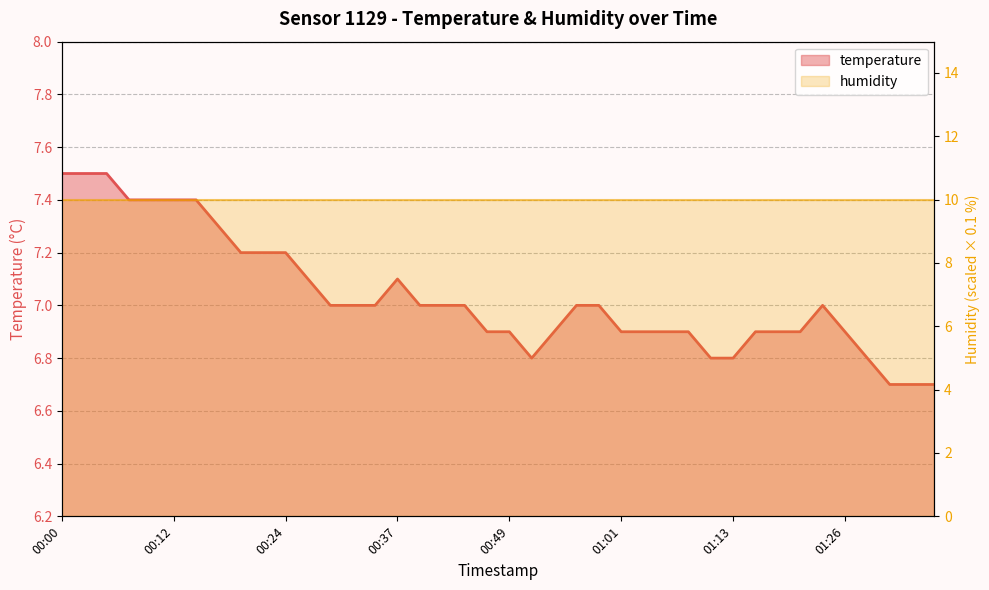

True or false: the data has more than 1 interior local peaks.

True